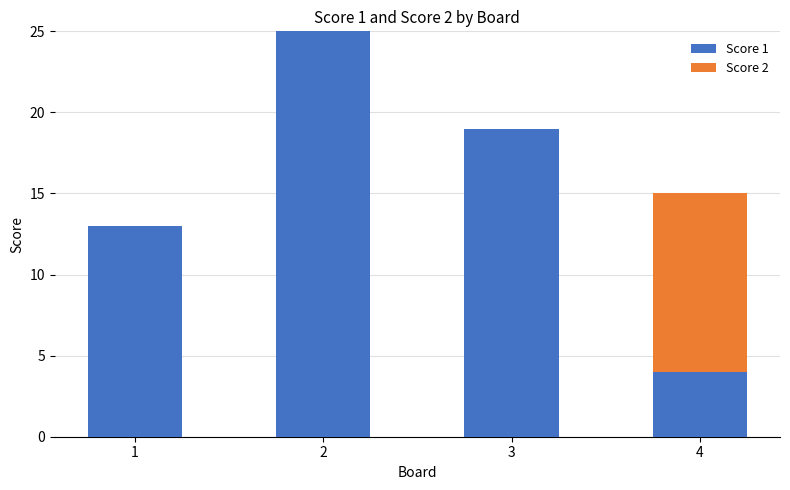

Does the chart contain stacked bars?

Yes